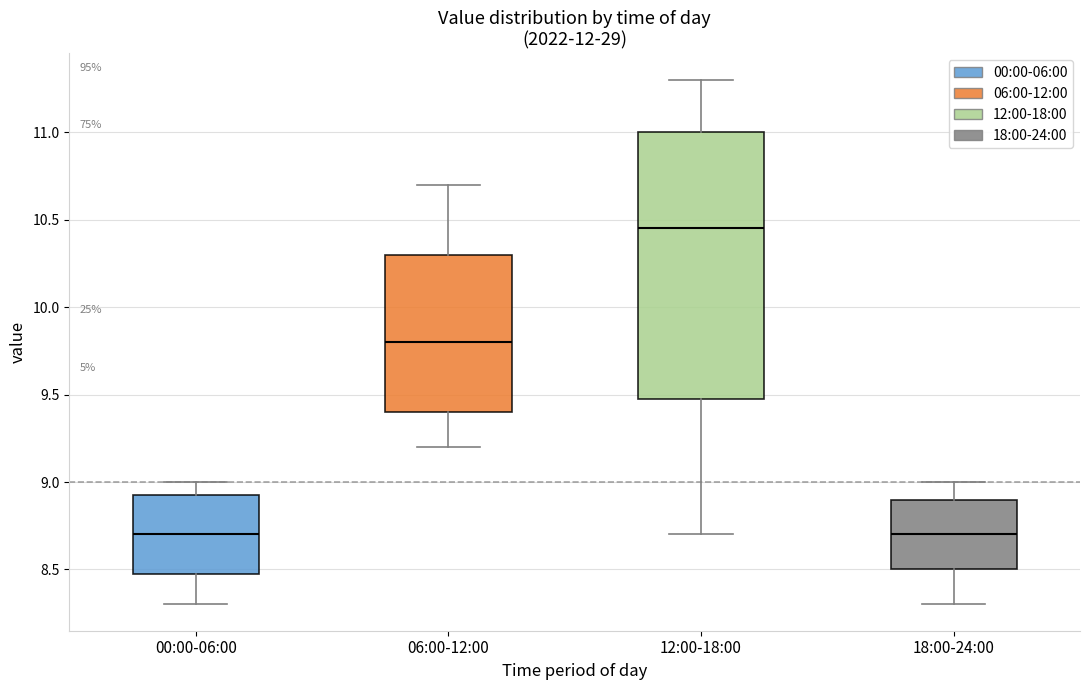

Reading left to right, read every box against the y-axis: the position of its median line, the range the box covers, and the ends of its whiskers. The values are not printed on the chart, so give them approximately, as read against the axis.

00:00-06:00: median 8.70, box 8.50 to 8.95, whiskers 8.30 to 9.00
06:00-12:00: median 9.80, box 9.40 to 10.30, whiskers 9.20 to 10.70
12:00-18:00: median 10.45, box 9.50 to 11.00, whiskers 8.70 to 11.30
18:00-24:00: median 8.70, box 8.50 to 8.90, whiskers 8.30 to 9.00